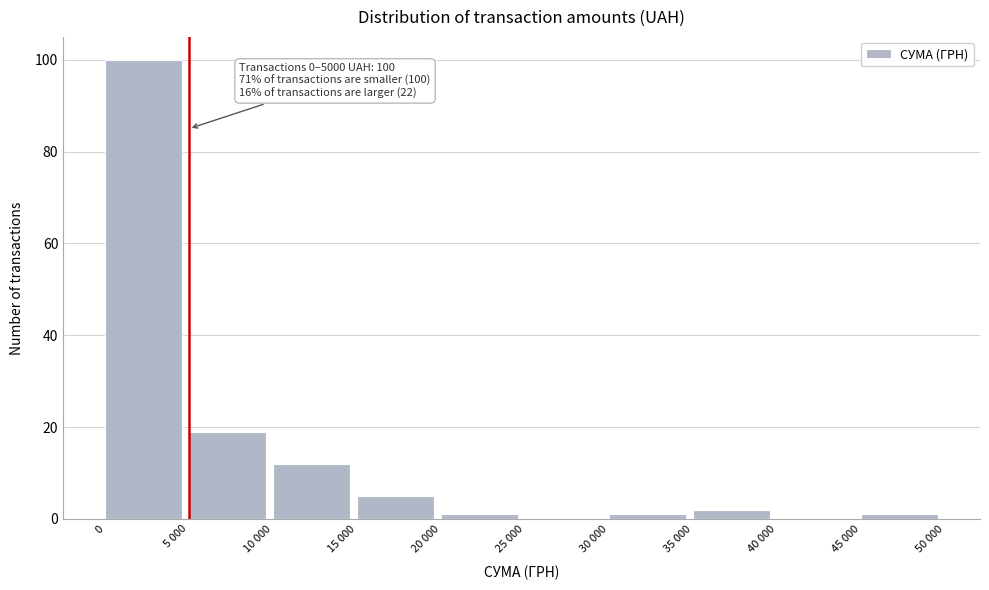

Reading right to left, list all the values displayed in this chart.

45 000=1	40 000=0	35 000=2	30 000=1	25 000=0	20 000=1	15 000=5	10 000=12	5 000=19	0=100